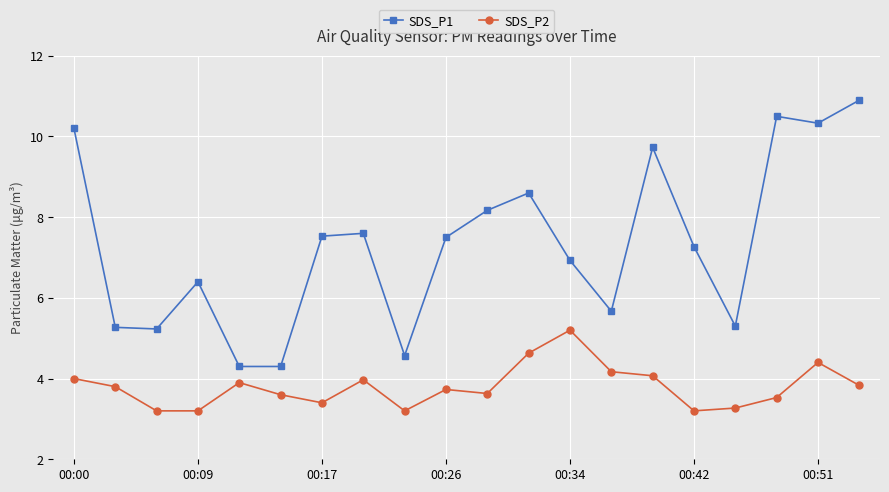

Which series has the largest total across all categories?

SDS_P1